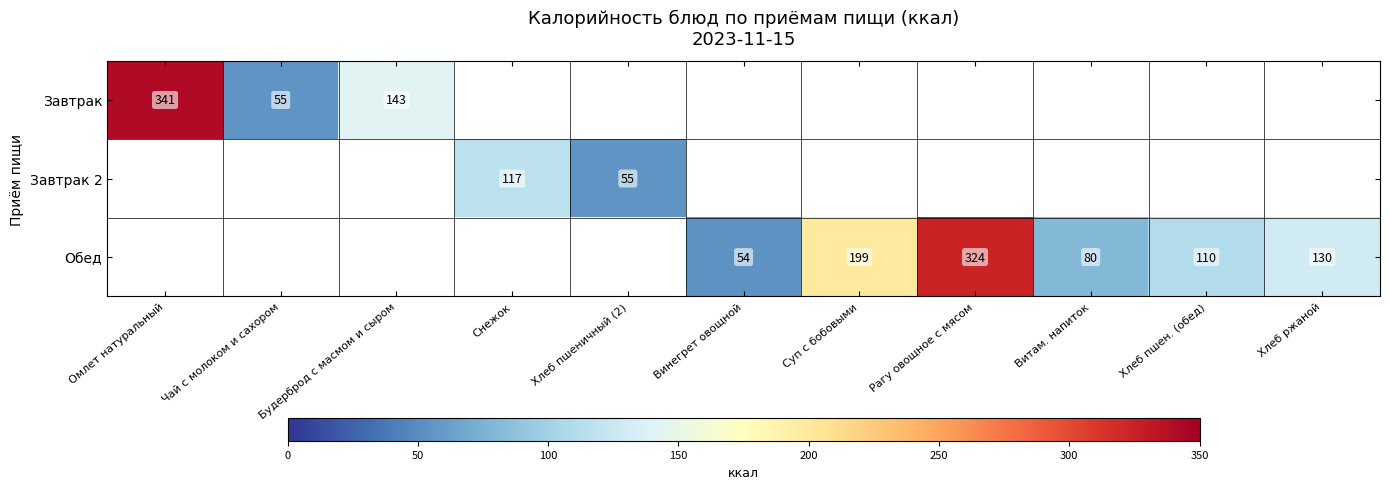

How many distinct data groups are displayed?

3